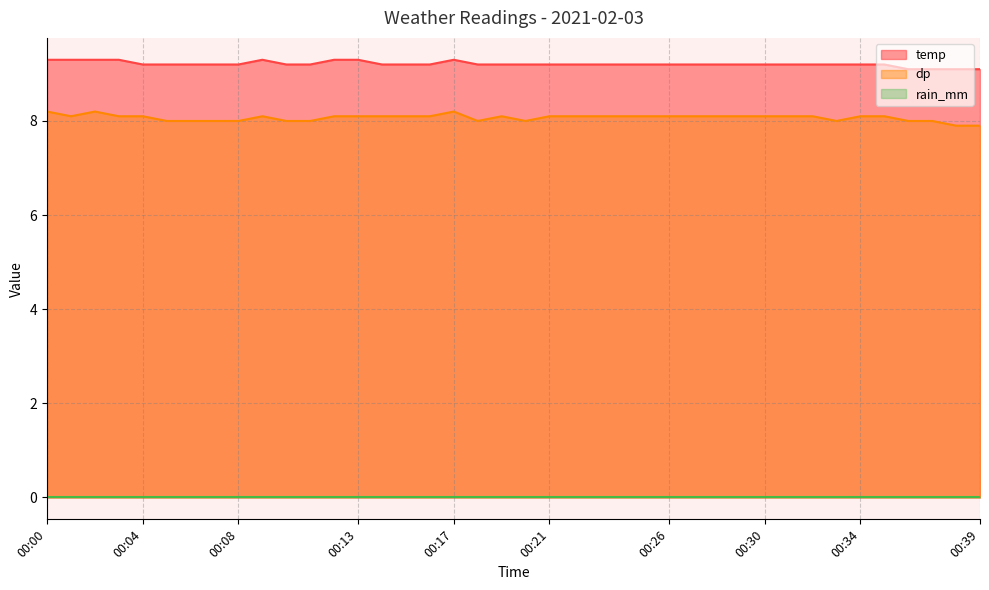

What is the difference between the second highest and minimum values in the dp series?

0.3